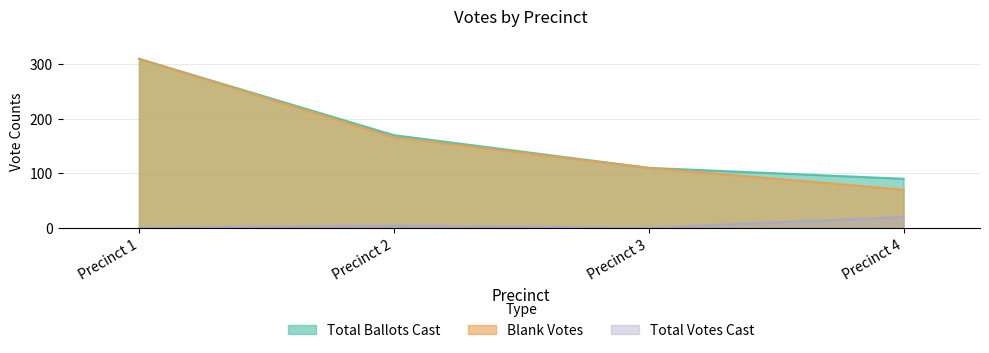

What is the highest value of the Total Votes Cast series?

20